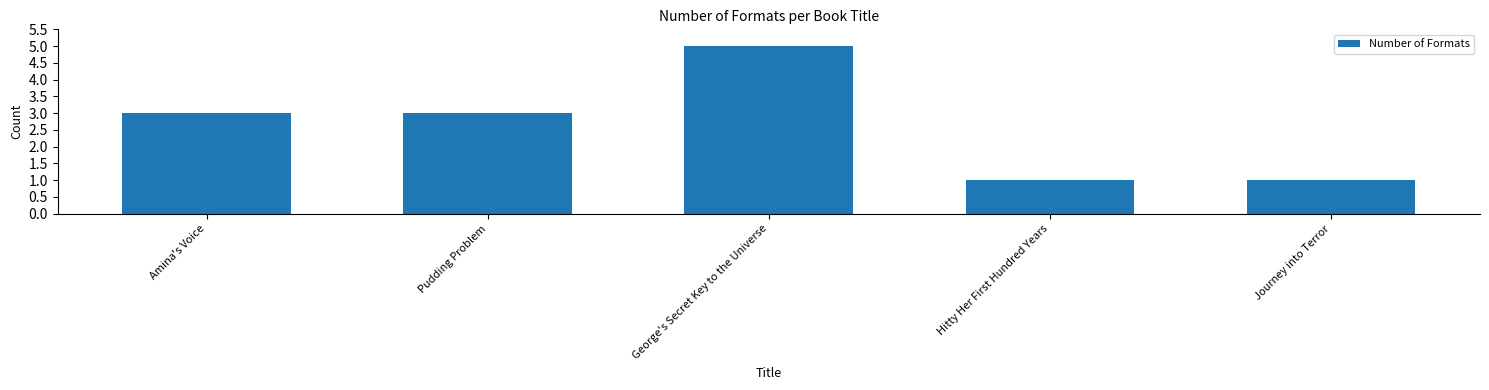

Between George's Secret Key to the Universe and Amina's Voice, which is larger?

George's Secret Key to the Universe